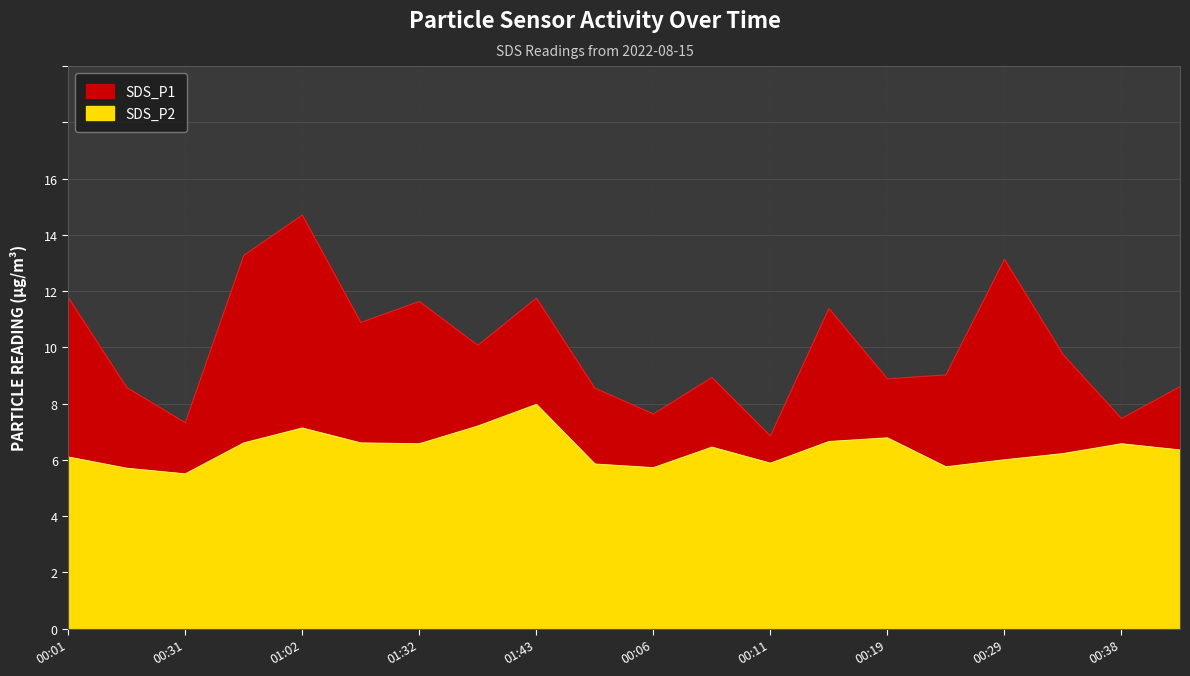

What is the total value across all series at 00:44?

14.9